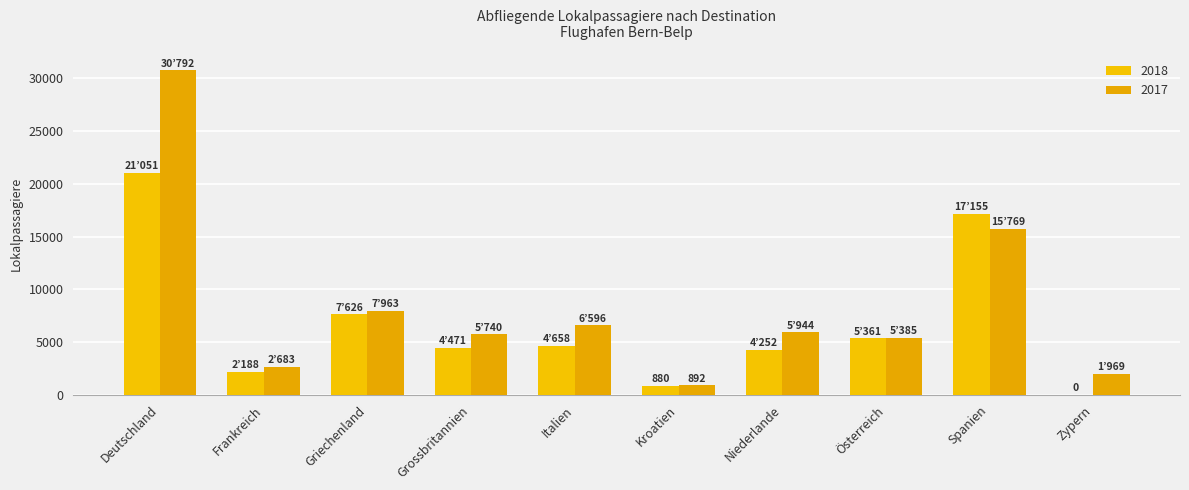

Which category has the lowest value in the 2017 series?

Kroatien